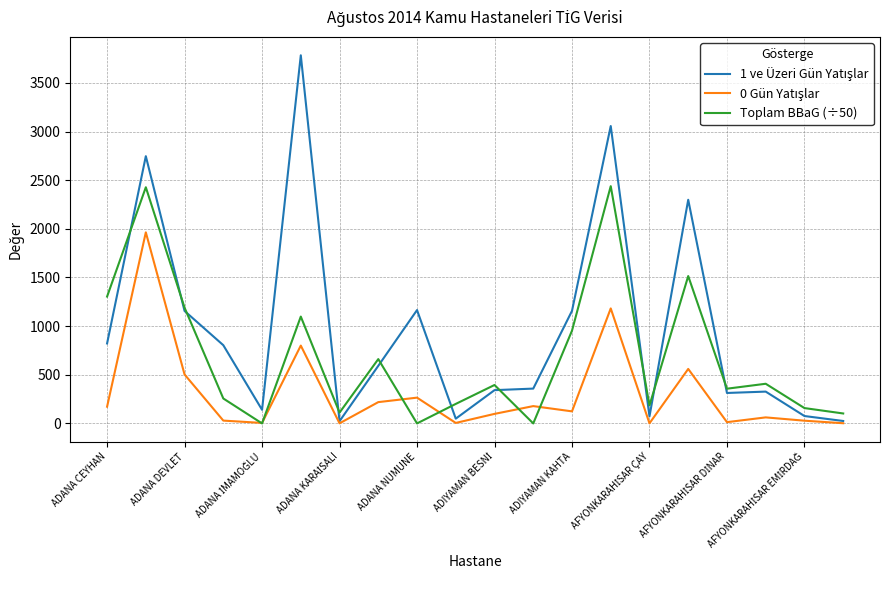

How many interior local peaks does the Toplam BBaG (÷50) series have?

7